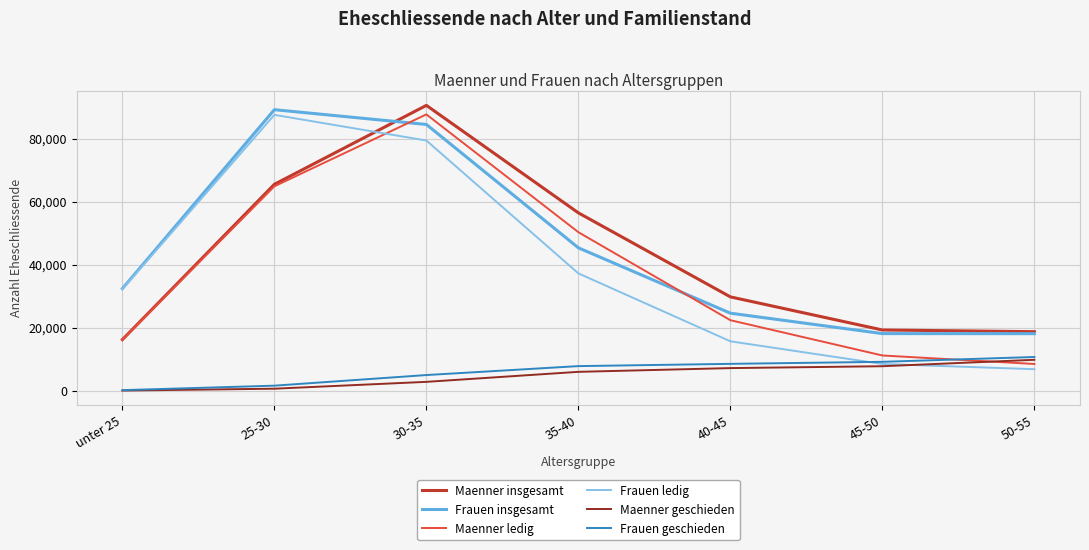

Where is Maenner ledig nearest to the value 48087?

35-40